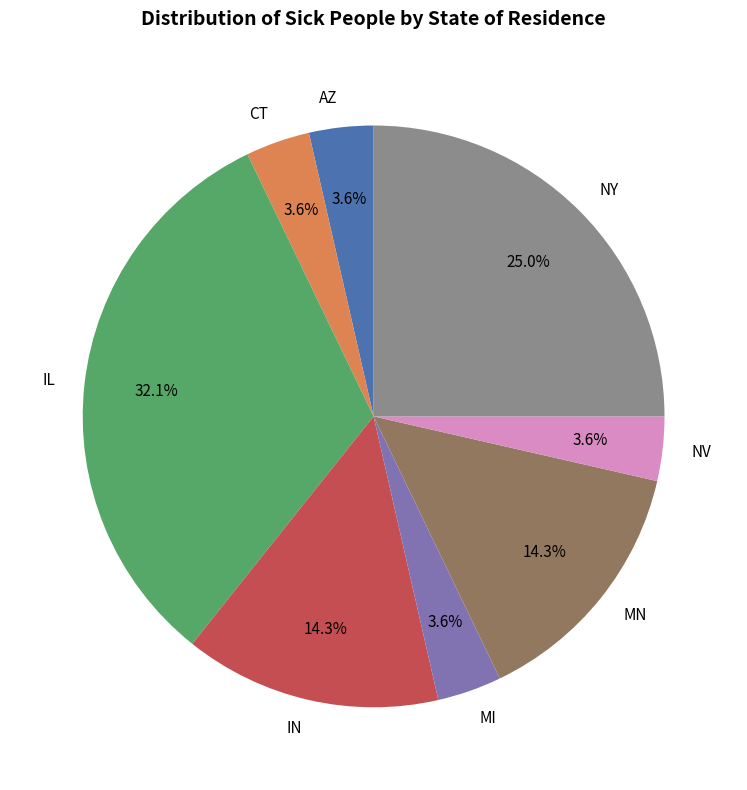

Does IN account for over 50% of the chart?

No